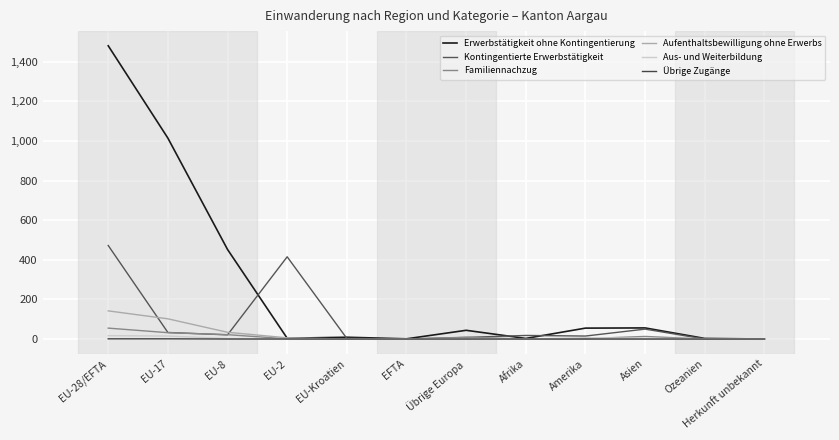

Is this an area chart (filled region under the line)?

No